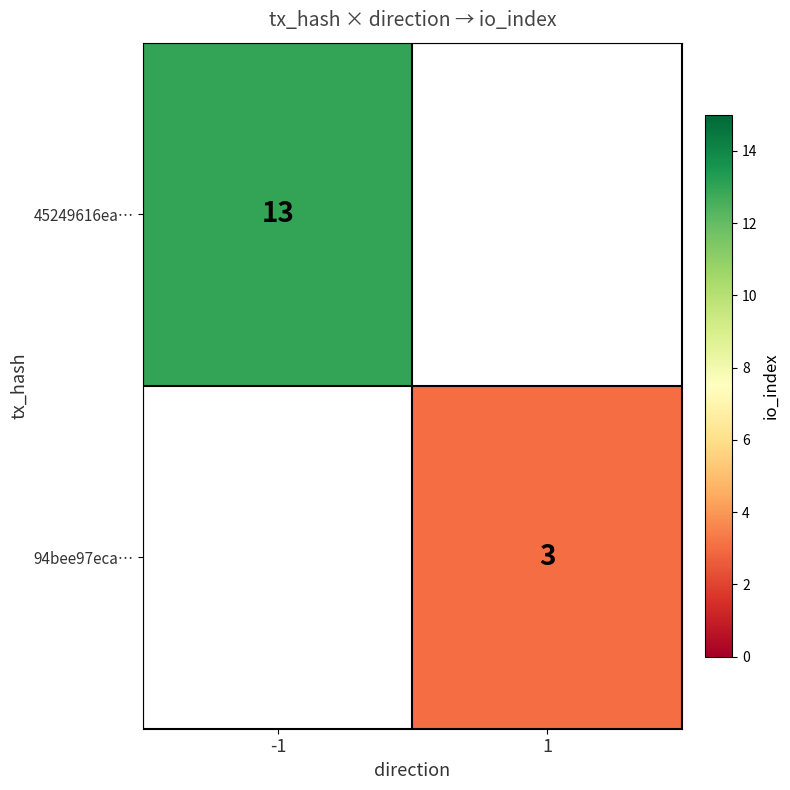

The 94bee97eca… series shows 3 at 1. True or false?

True